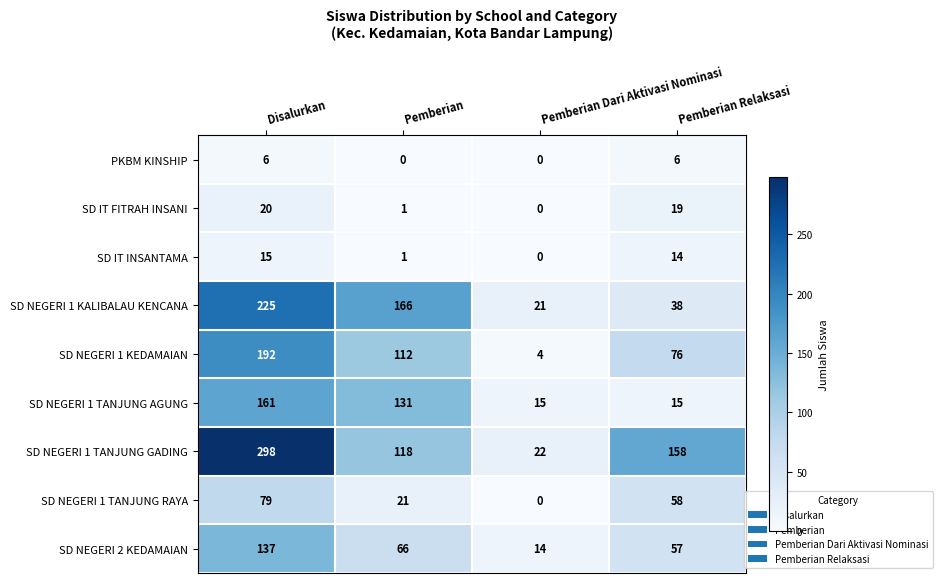

Which series has the largest range (max minus min)?

SD NEGERI 1 TANJUNG GADING